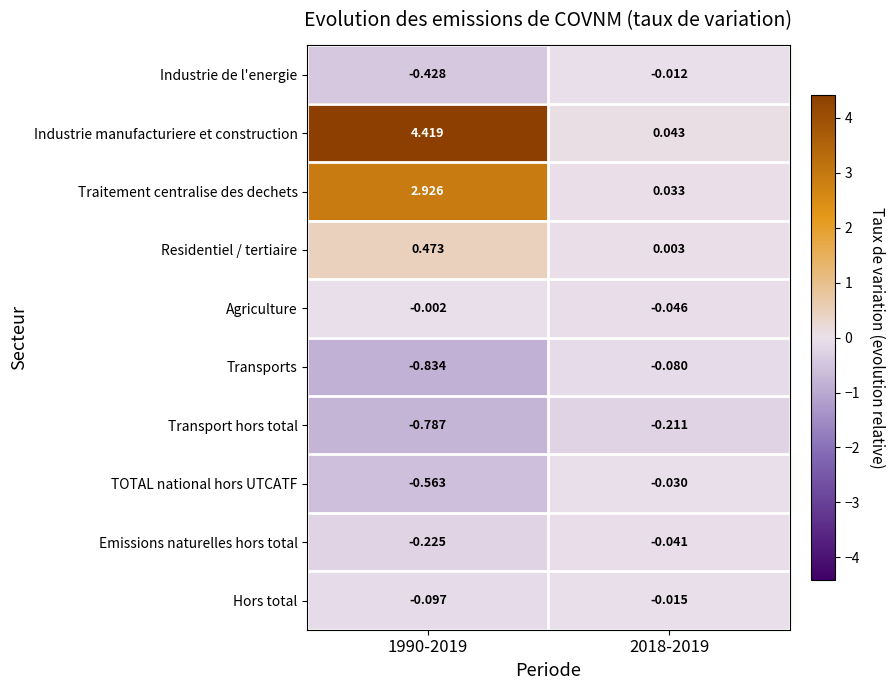

At how many categories does at least one series exceed 1?

1